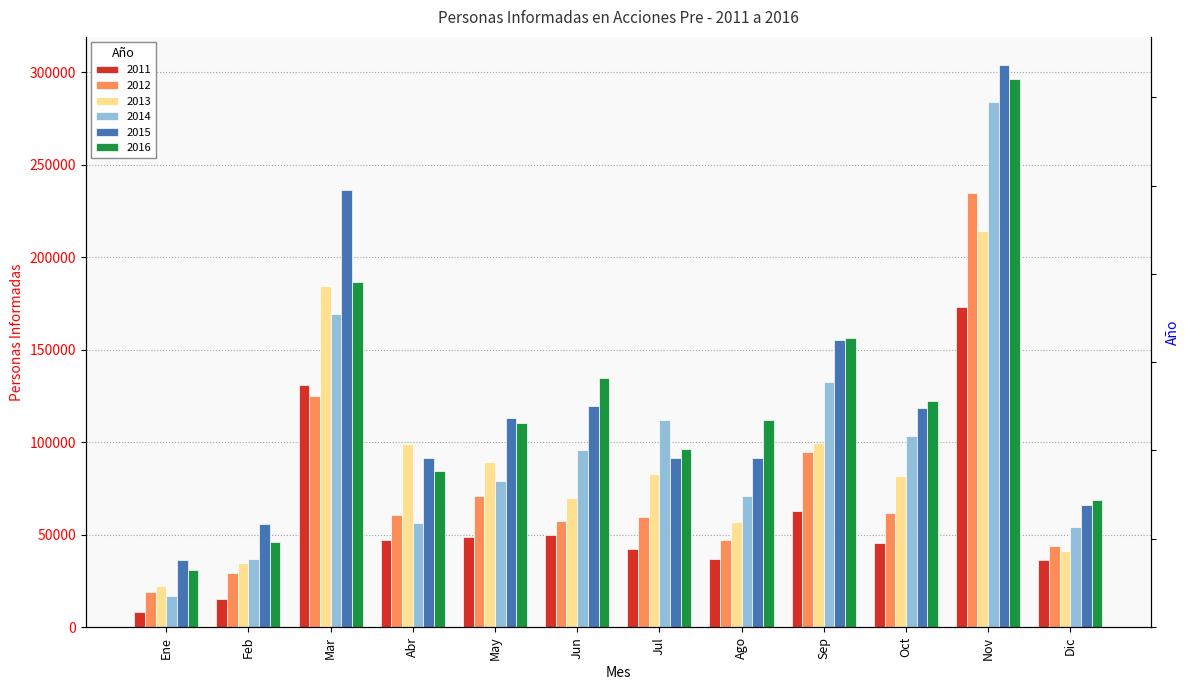

The 2014 series shows 103123 at Oct. True or false?

True